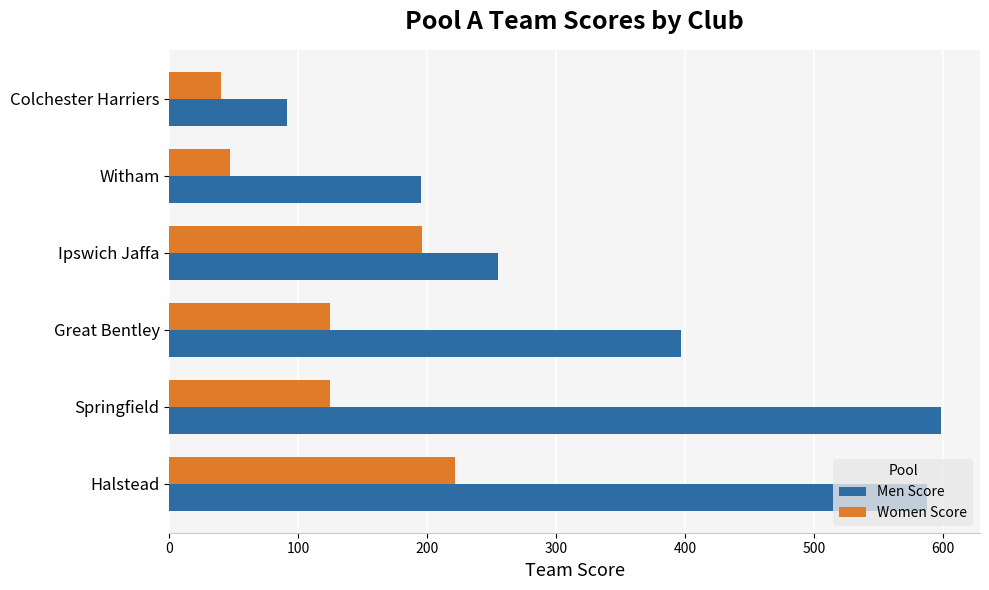

True or false: Men Score has a value of 91 at Colchester Harriers.

True